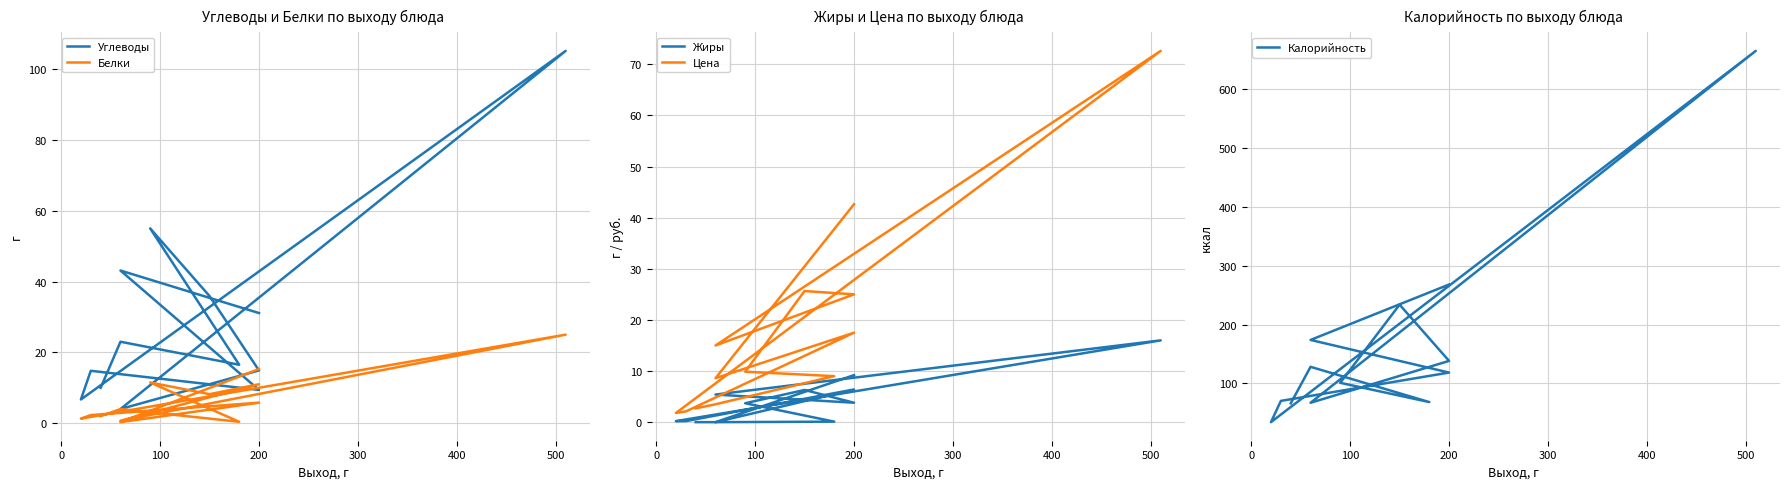

True or false: Цена and Жиры cross at least once.

False